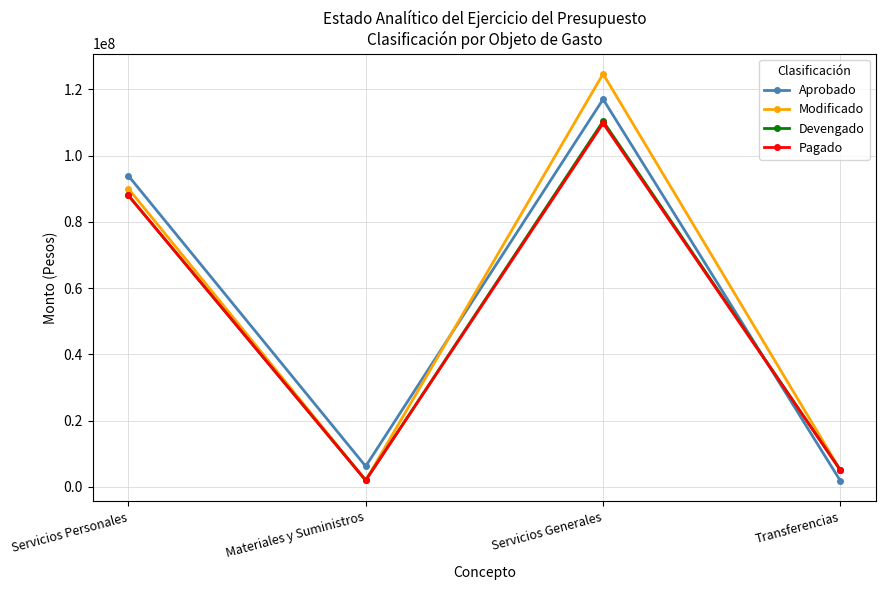

What is the total value across all series at Servicios Personales?

359910952.9